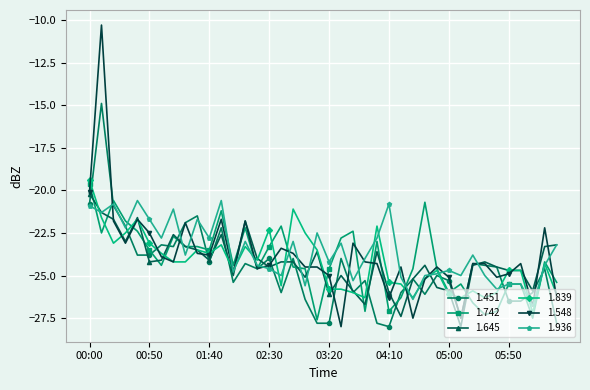

True or false: 1.742 and 1.645 cross at least once.

True